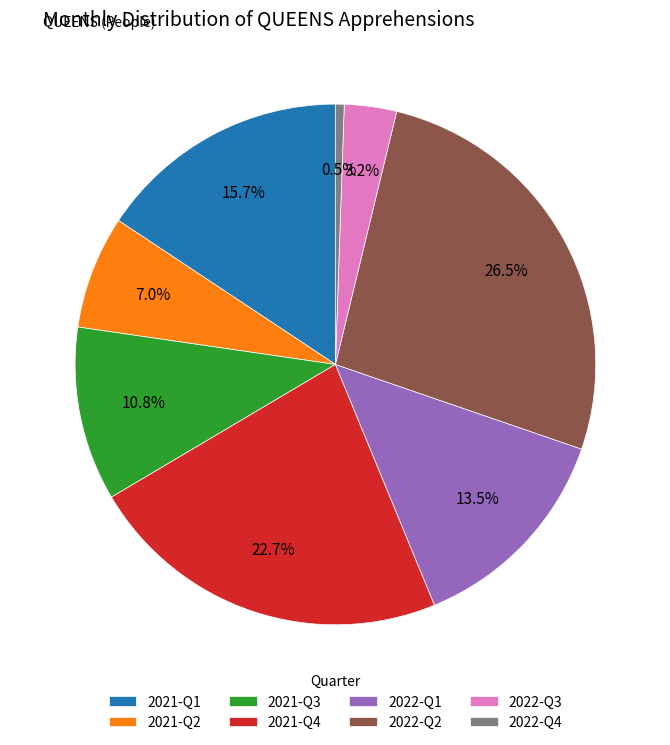

Approximately how many times larger is the value at 2021-Q3 compared to 2022-Q2?

0.4